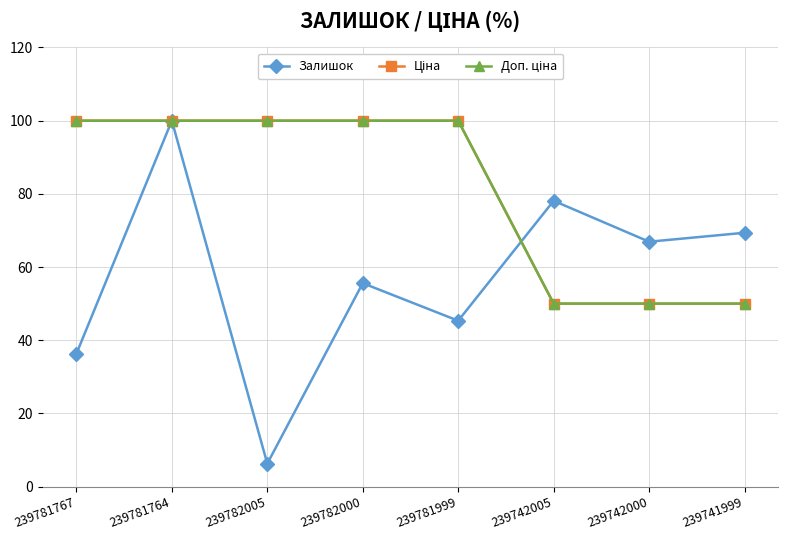

What is the difference between the maximum and minimum values in the Ціна series?

50.0